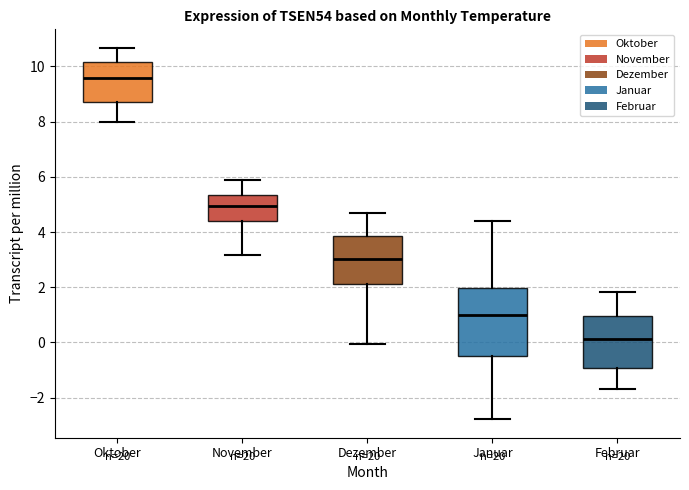

Which box has the highest median line?

Oktober